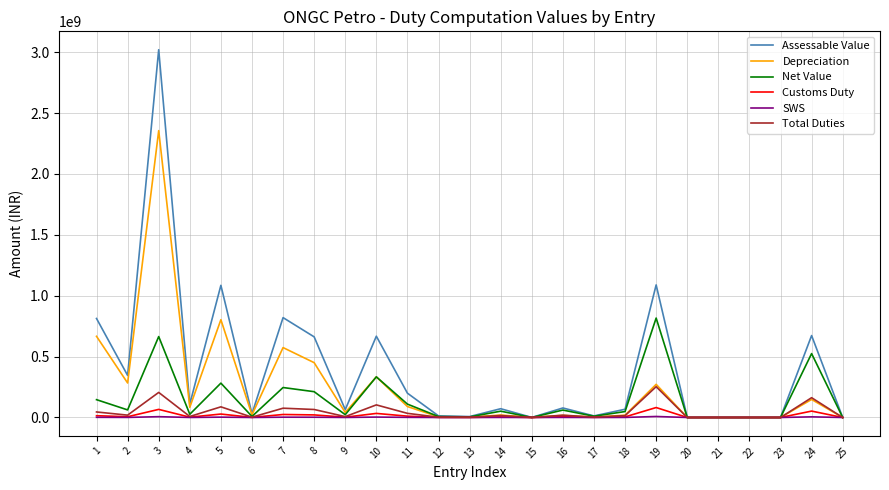

What is the highest value of the Customs Duty series?

81658253.0